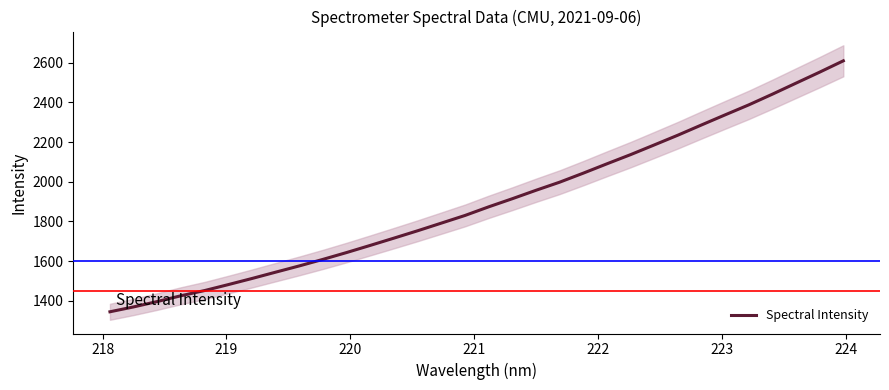

Reading right to left, extract all data points from this chart.

2609.6	2552.6	2497.2	2441.6	2387.6	2337.3	2286.4	2234.8	2185.6	2136.8	2090.5	2043.4	1997.9	1957.1	1914.6	1873.6	1830.2	1791.6	1753.2	1716.0	1679.5	1643.4	1608.9	1575.9	1544.4	1512.5	1481.7	1451.7	1425.5	1396.4	1369.2	1344.7